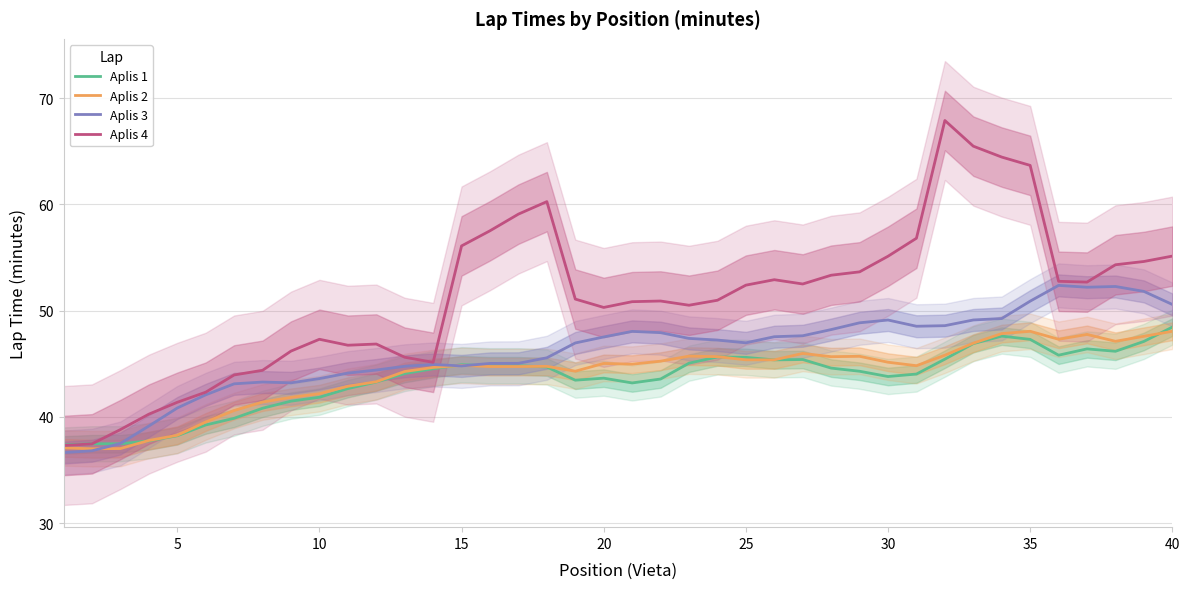

The Aplis 3 series shows 63.7 at 25. True or false?

False